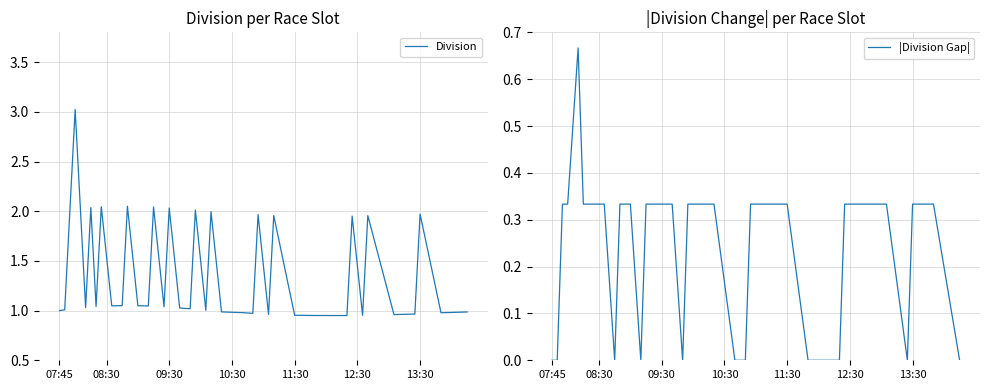

Which series has the widest spread of values?

Division